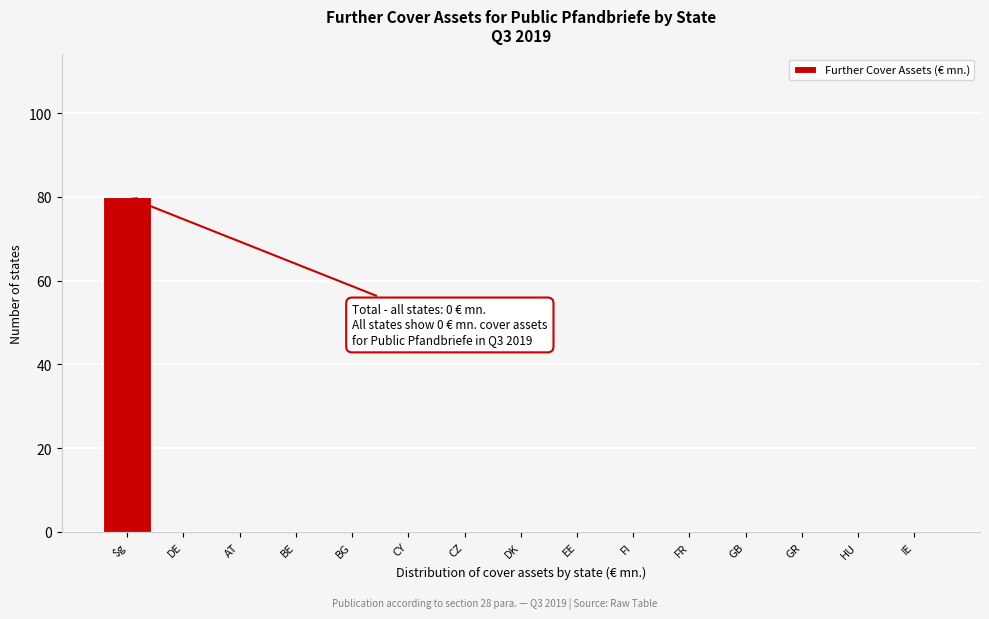

Reading left to right, list all the values displayed in this chart.

$g=80	DE=0	AT=0	BE=0	BG=0	CY=0	CZ=0	DK=0	EE=0	FI=0	FR=0	GB=0	GR=0	HU=0	IE=0